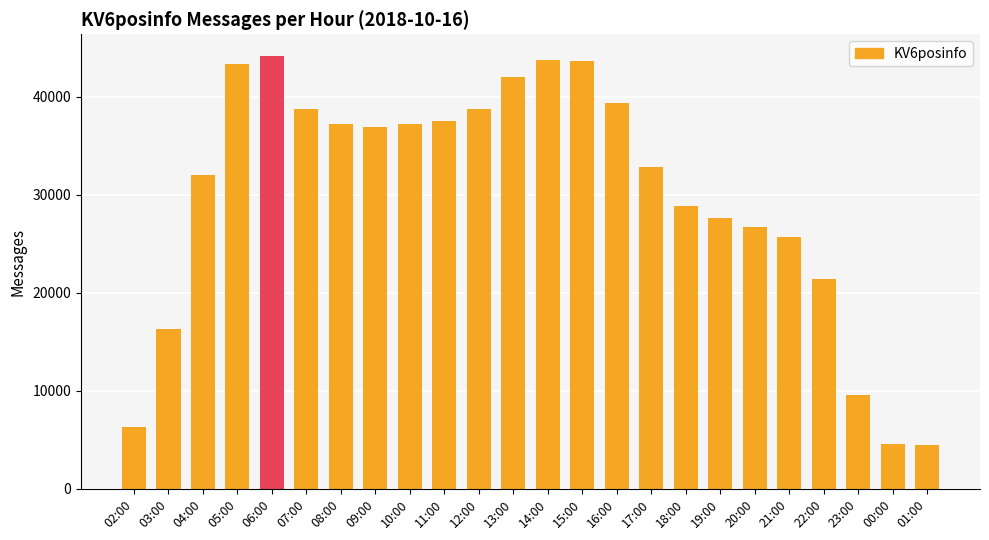

What is the value of the 21st bar from the left?

21416